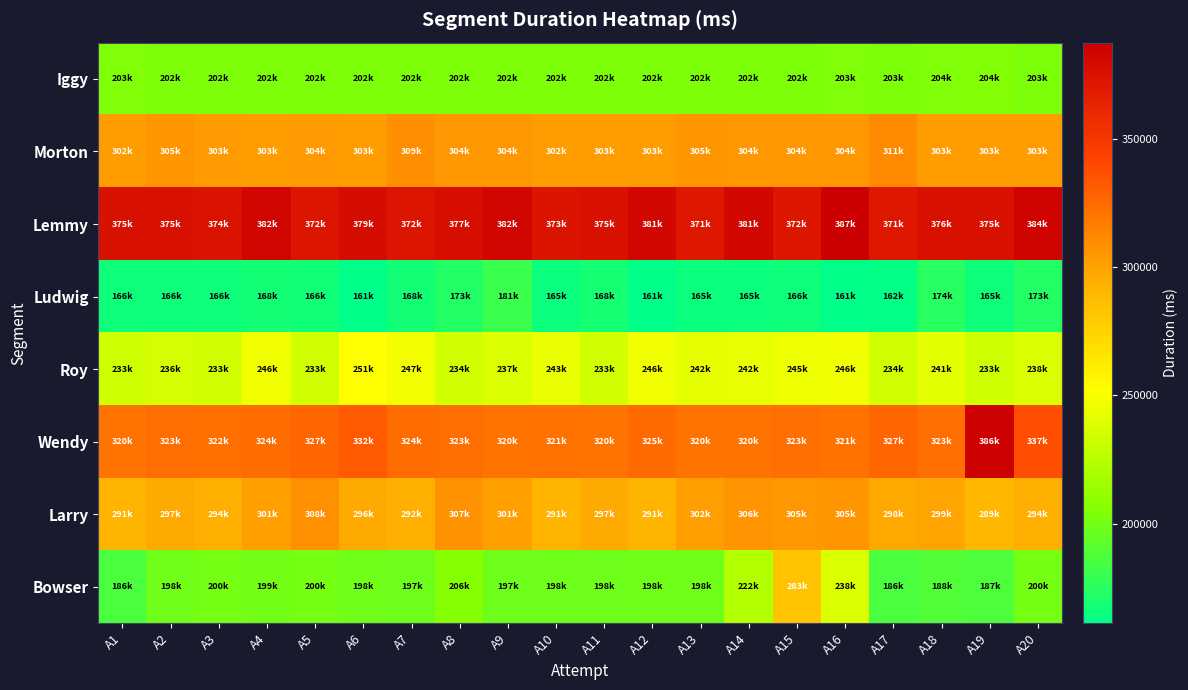

At how many categories does at least one series exceed 247722?

20